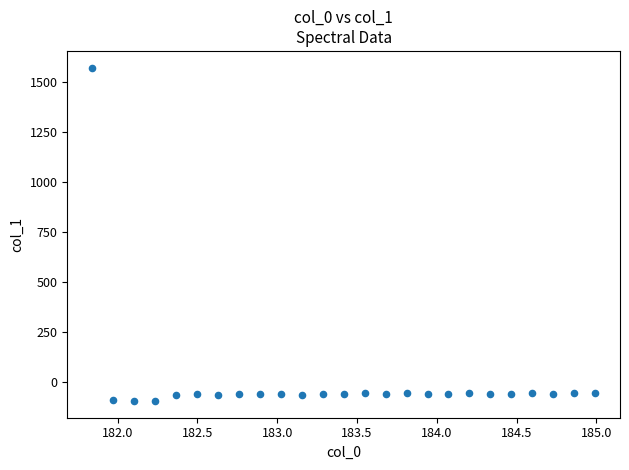

What is the range of X values (max minus min)?

3.1